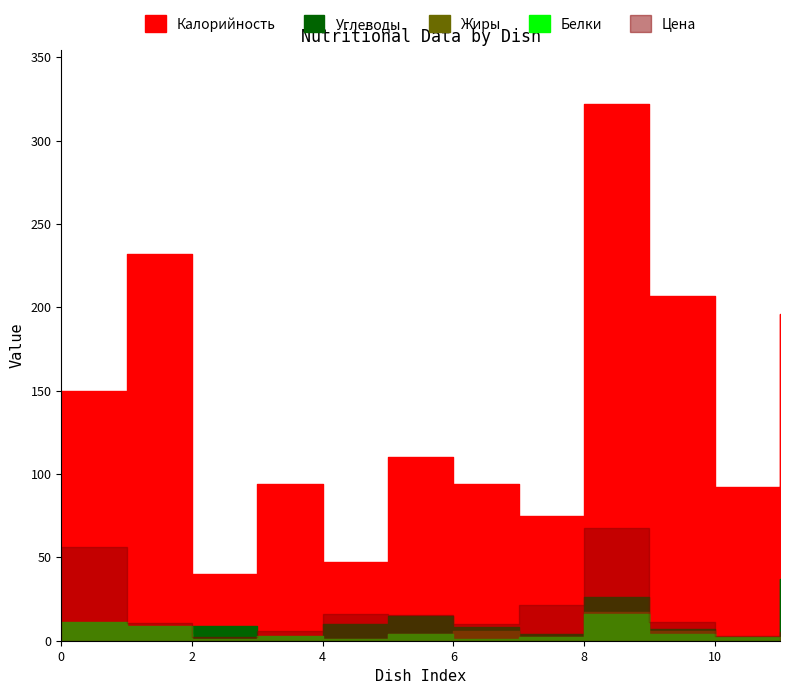

What is the lowest value of the Белки series?

1.0